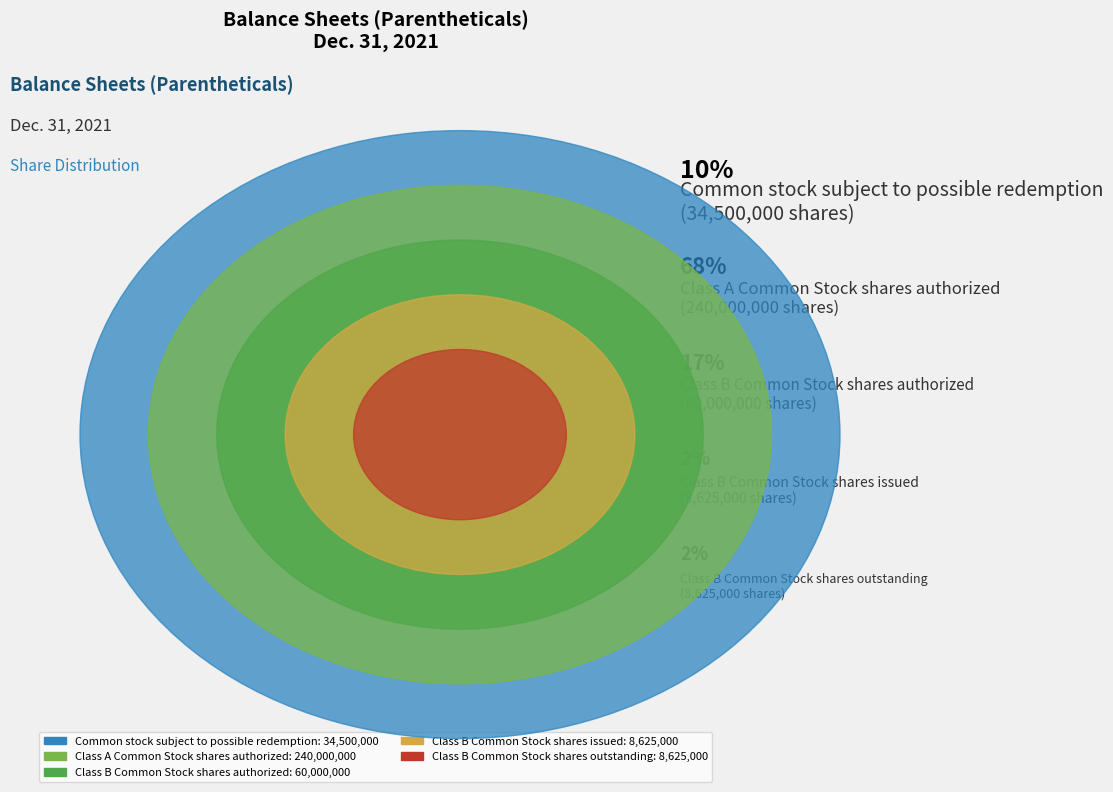

What percentage is the Class B Common Stock shares outstanding slice, to the nearest percent?

2%